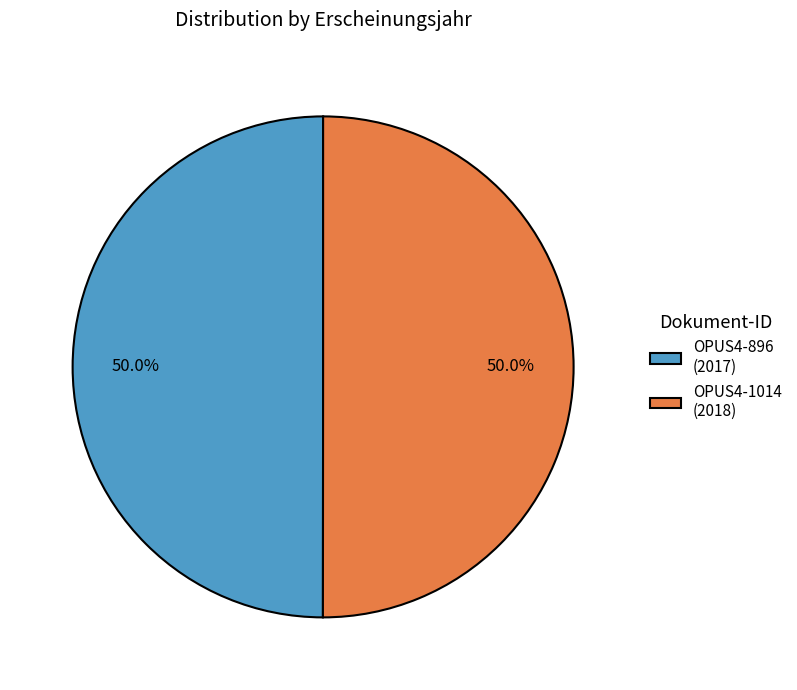

To the nearest percent, what percentage of the pie is OPUS4-1014?

50%